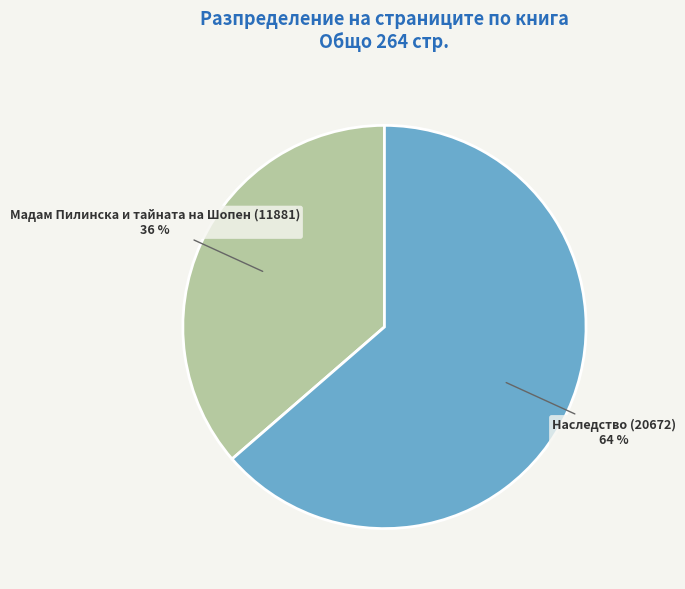

Is there any slice that represents more than half of the pie?

Yes